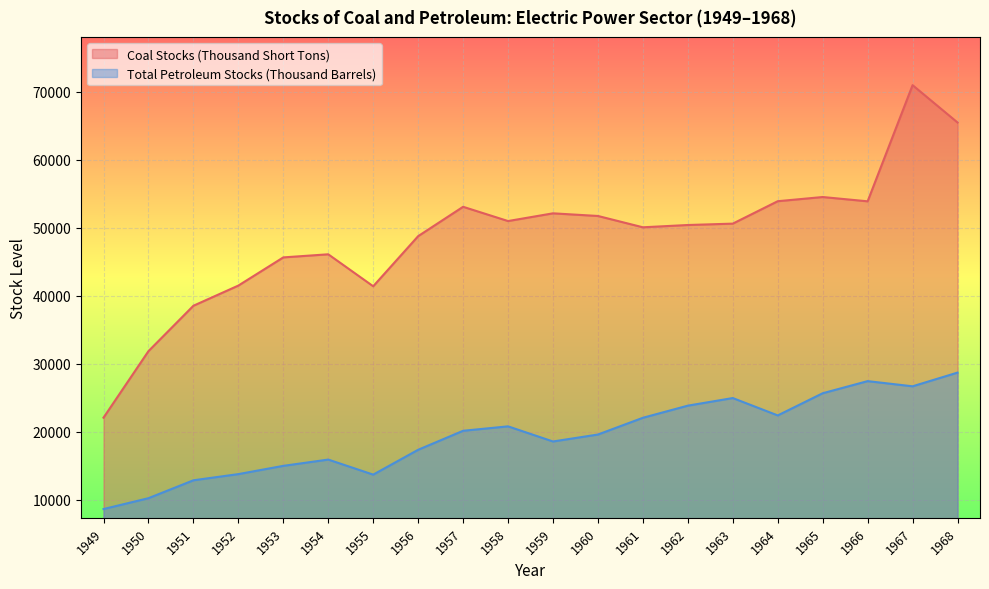

In Coal Stocks (Thousand Short Tons), how many points are lower than both neighbors (excluding endpoints)?

4